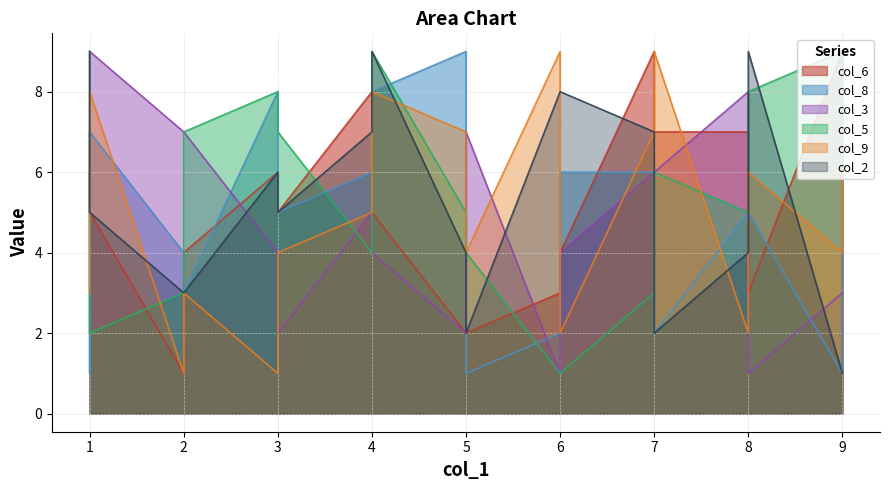

What is the difference between the maximum and second lowest values in the col_3 series?

8